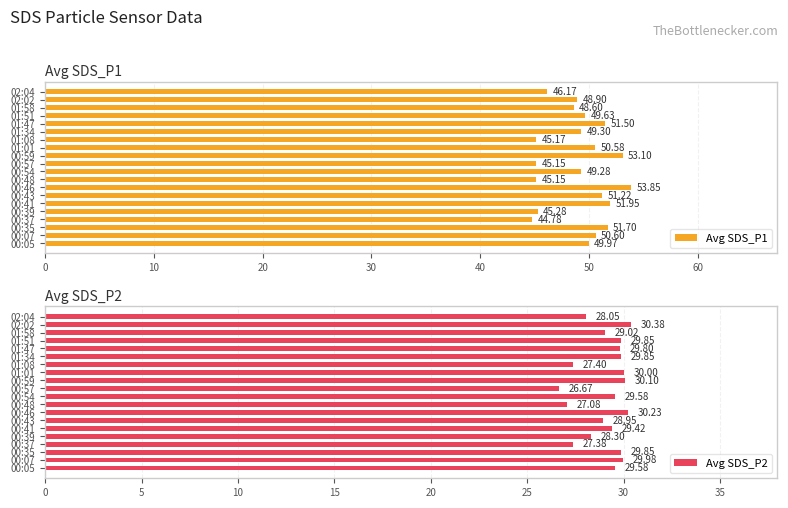

At how many categories does at least one series exceed 38?

20